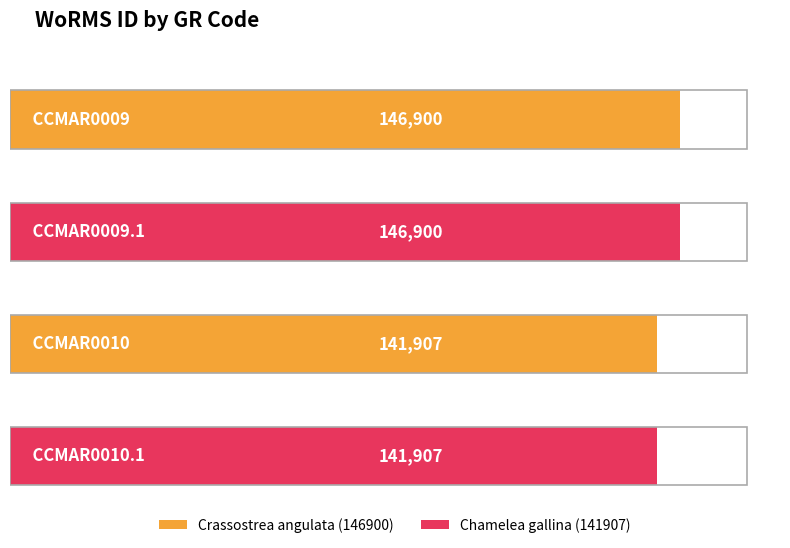

The value at CCMAR0009 is 247983. True or false?

False